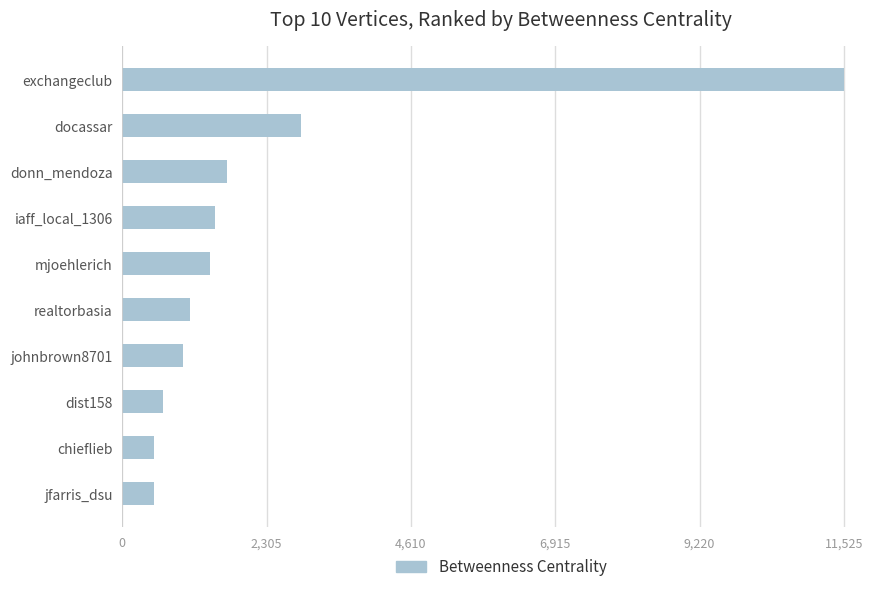

The value at iaff_local_1306 is 1472.0. True or false?

True